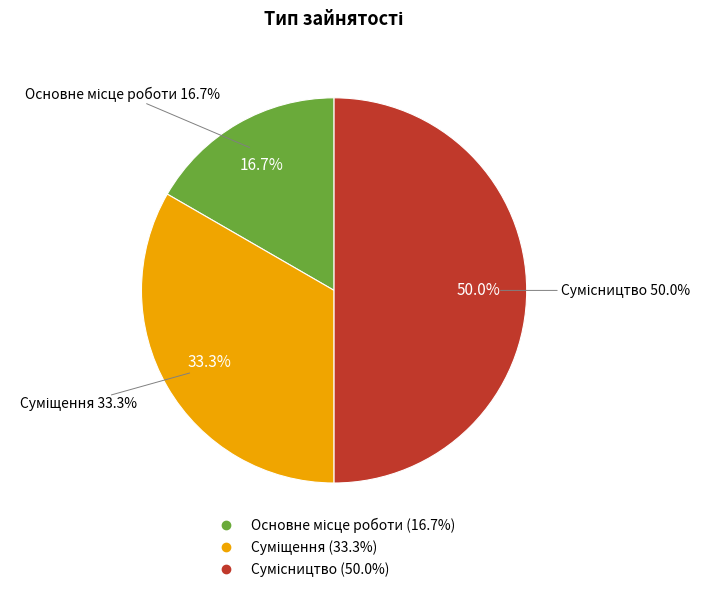

How many segments does this pie chart have?

3